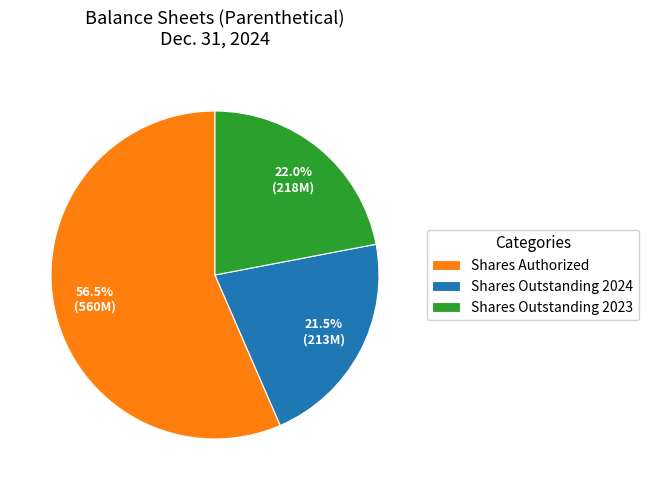

Which slice is the largest?

Shares Authorized